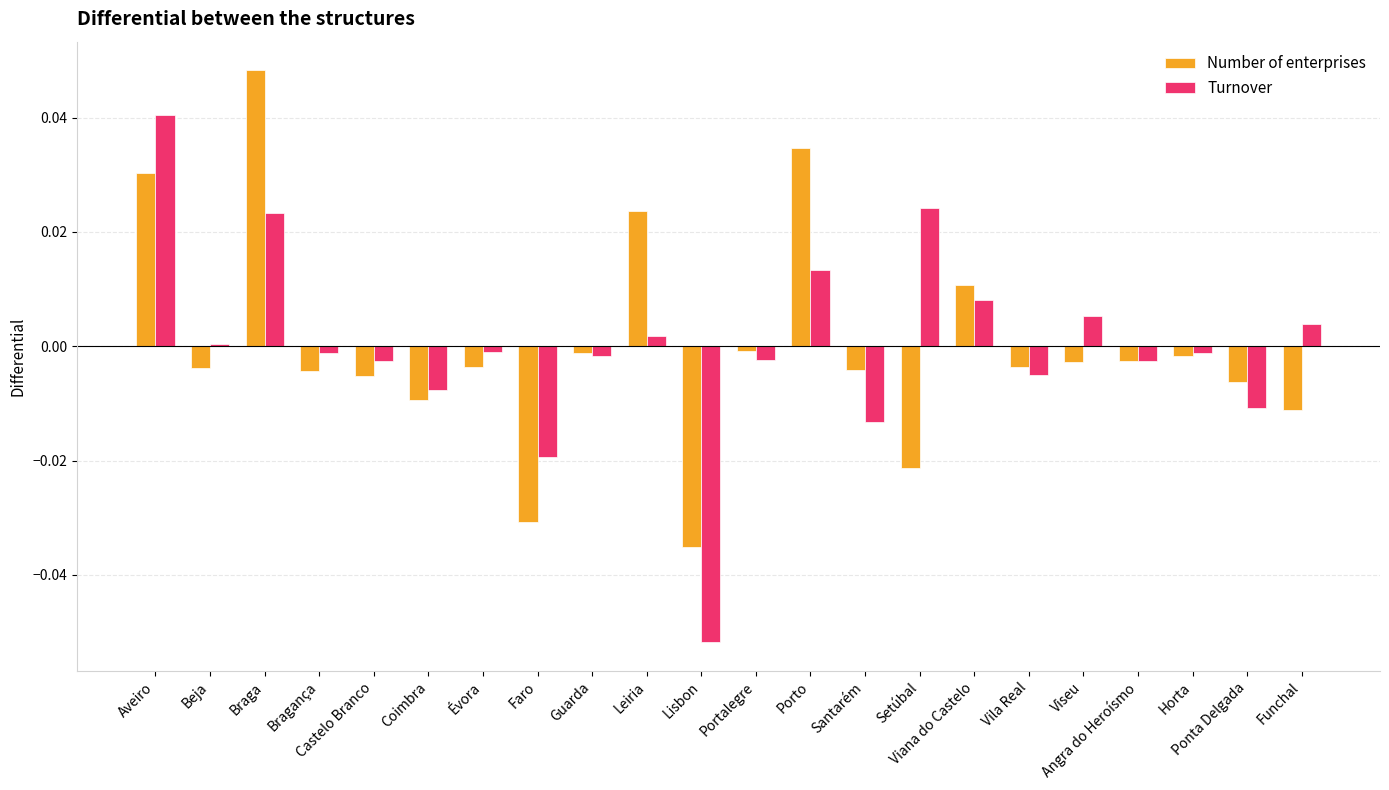

Which category has the lowest value across all series?

Lisbon